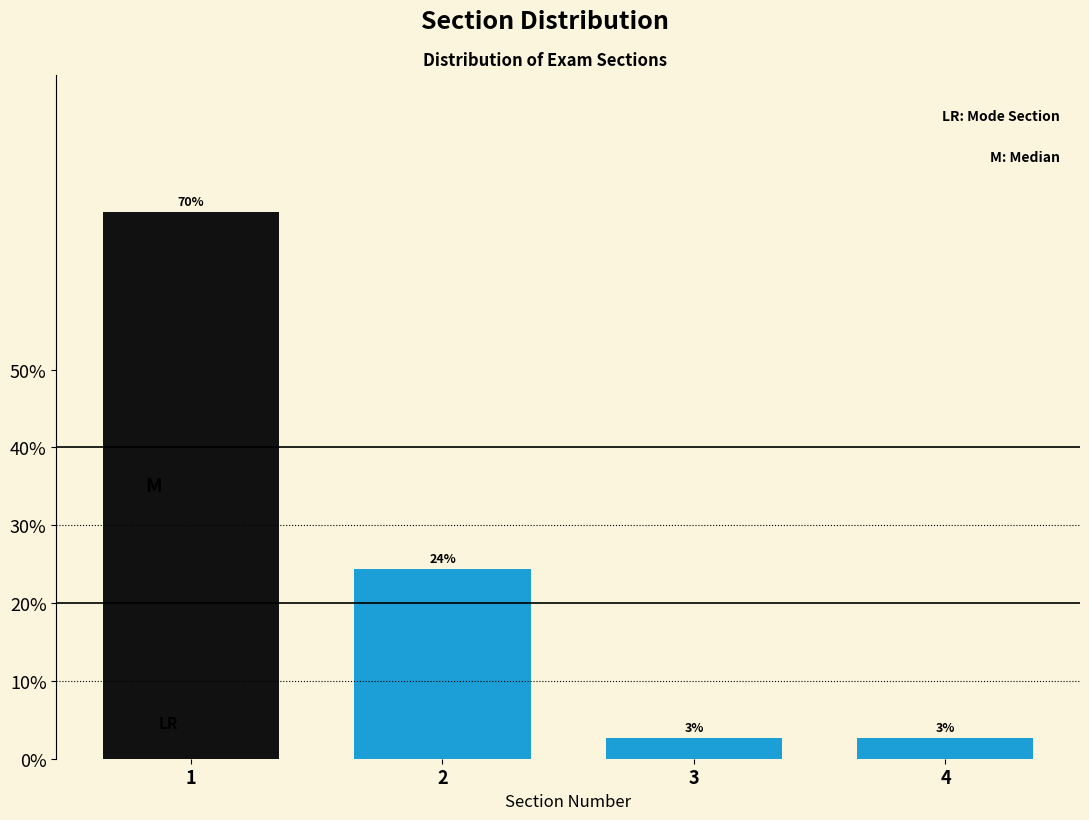

How many bars are there in total?

4